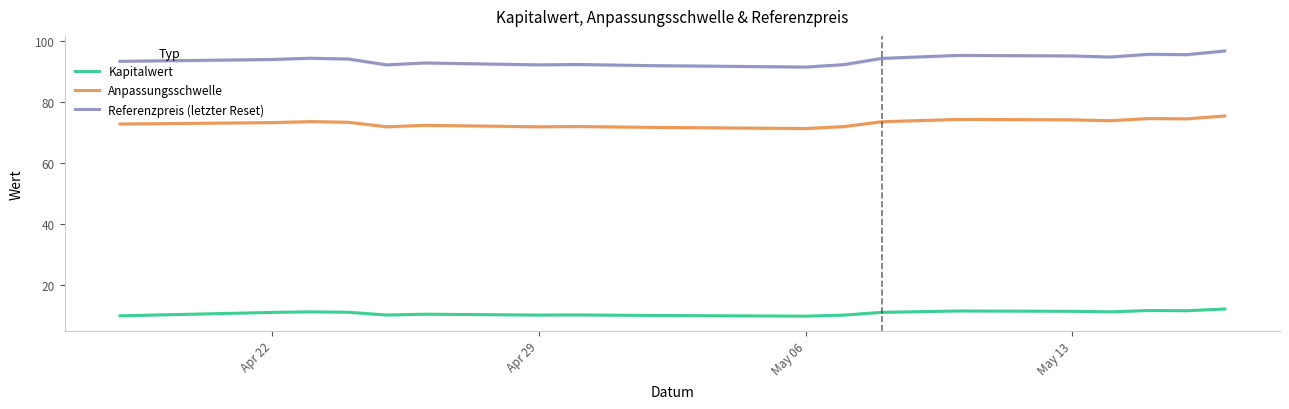

Reading left to right, extract all data points from this chart.

Kapitalwert: 10.0	11.1	11.3	11.2	10.3	10.5	10.2	10.3	10.1	10.1	9.9	10.2	11.1	11.6	11.5	11.3	11.7	11.7	12.2
Anpassungsschwelle: 72.7	73.2	73.5	73.3	71.8	72.3	71.8	71.9	71.6	71.5	71.3	71.9	73.5	74.2	74.1	73.8	74.5	74.4	75.4
Referenzpreis (letzter Reset): 93.2	93.8	94.3	94.0	92.1	92.7	92.1	92.2	91.8	91.7	91.4	92.2	94.2	95.2	95.0	94.6	95.5	95.4	96.6